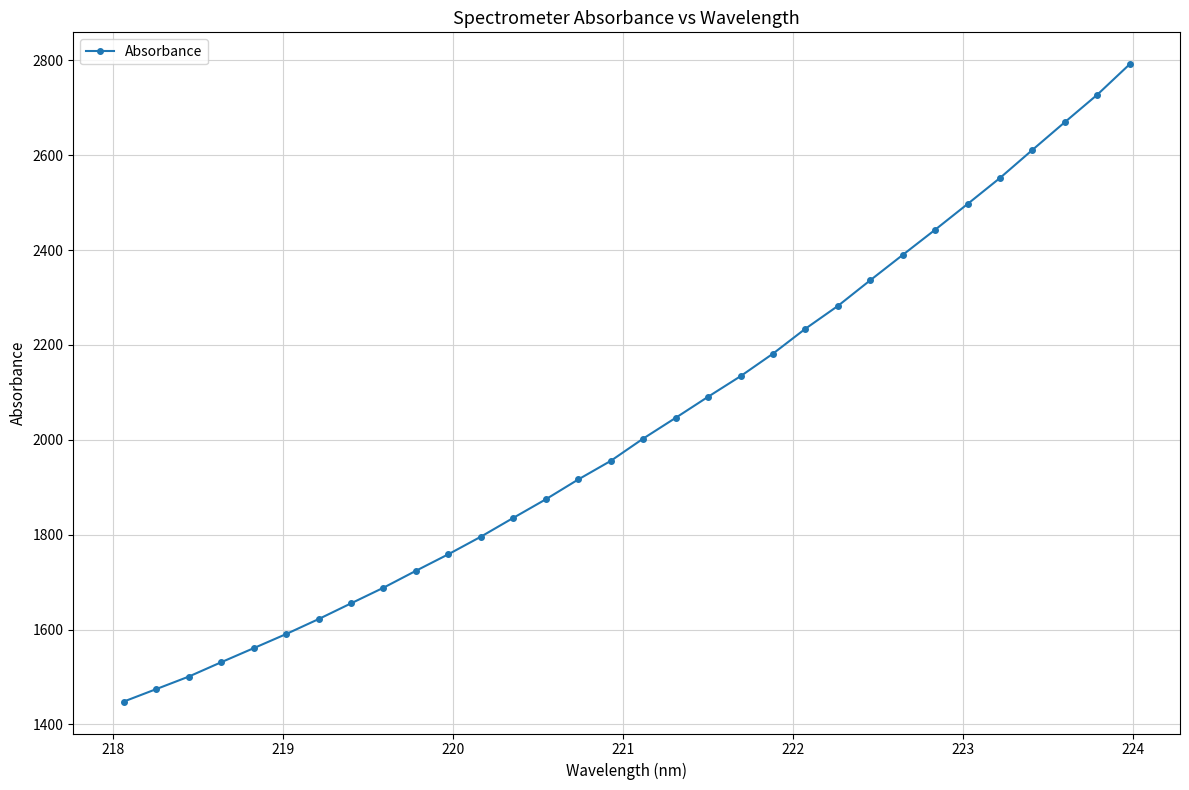

What is the difference between the maximum and minimum values?

1343.5